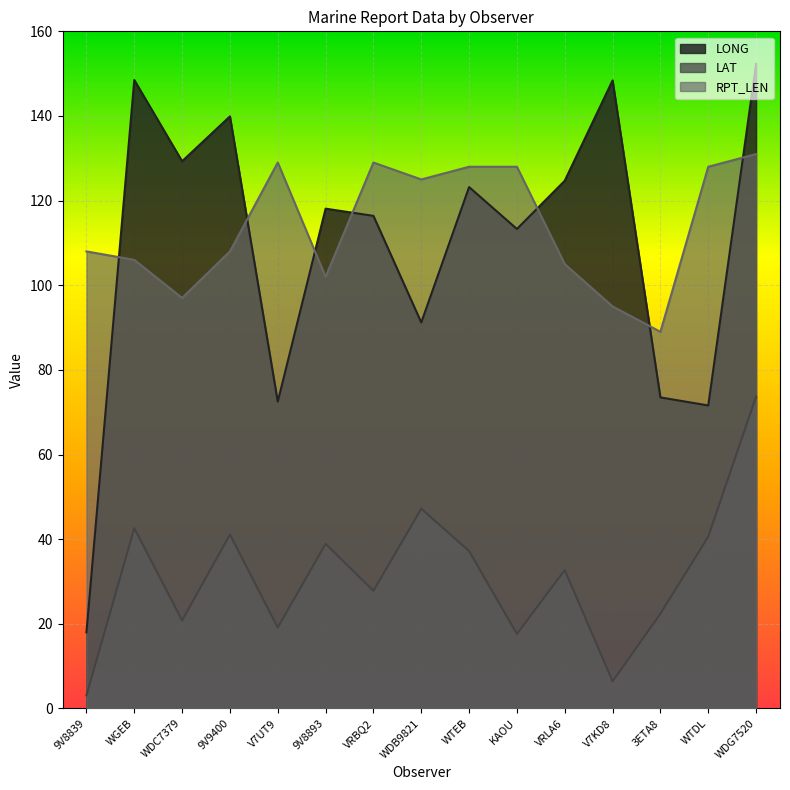

Count the number of categories in the chart.

15